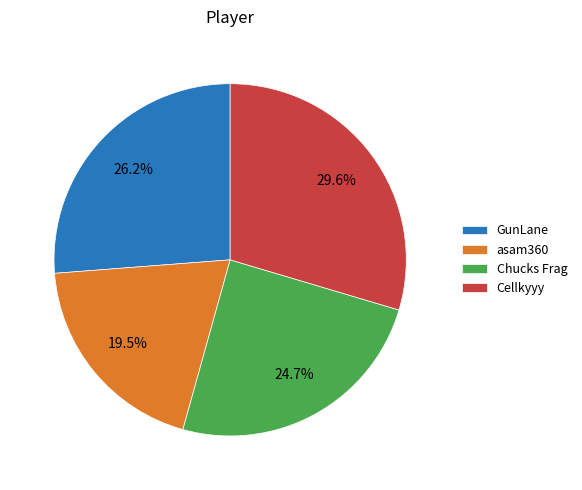

Which category has the biggest portion of the pie?

Cellkyyy